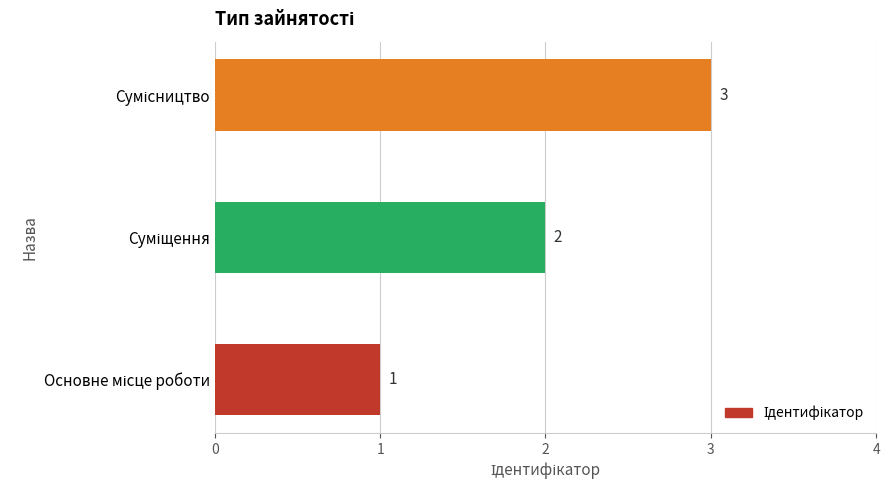

What is the sum of all values?

6